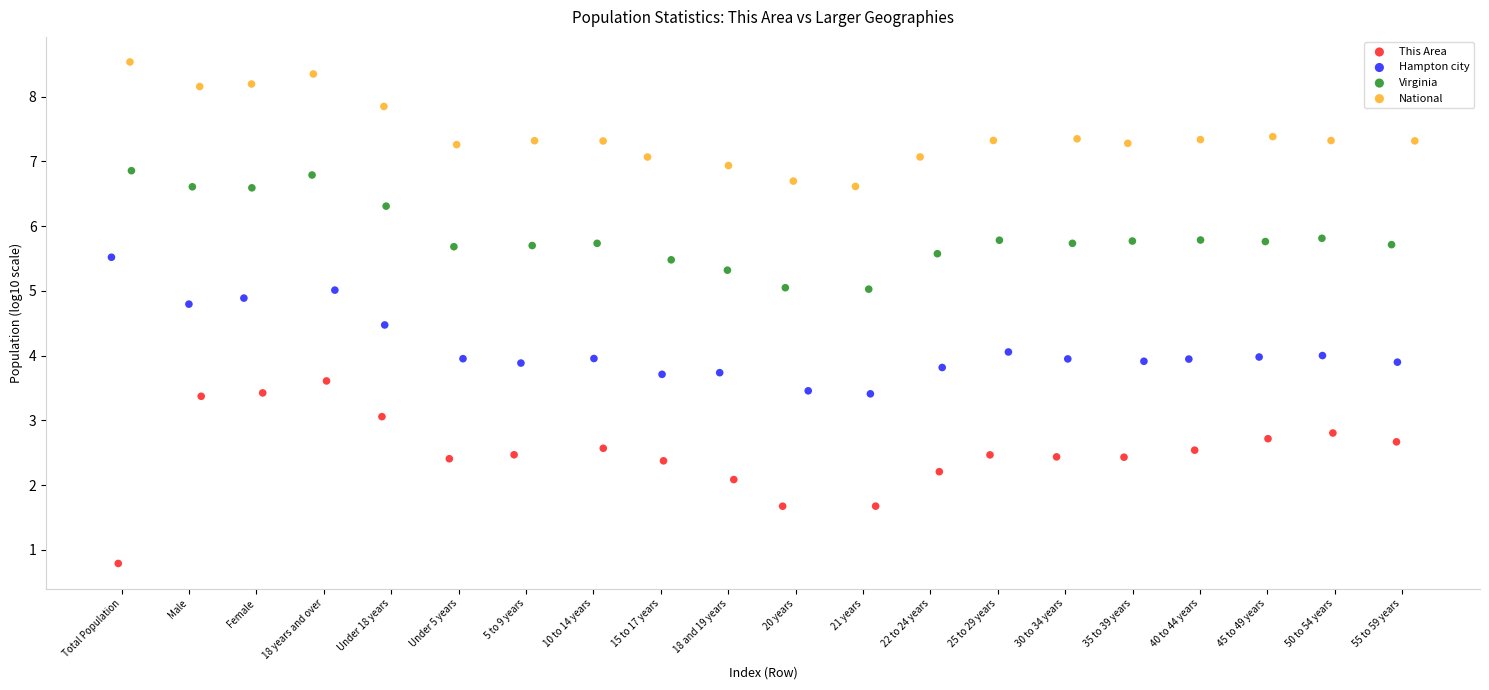

Which series reaches the minimum Y coordinate?

This Area